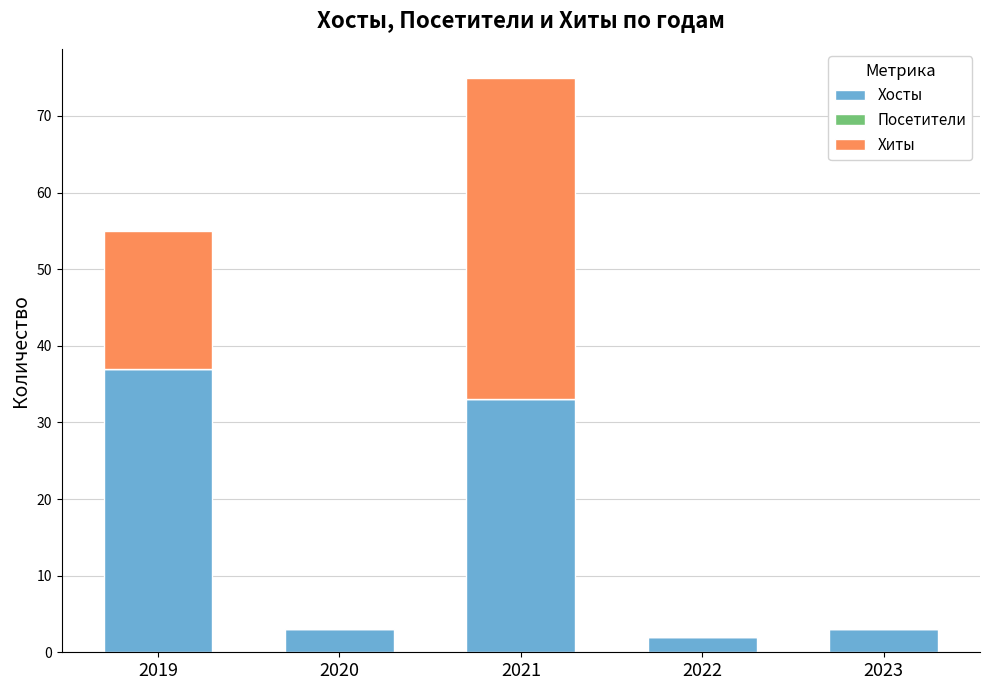

What is the total value across all series at 2020?

3